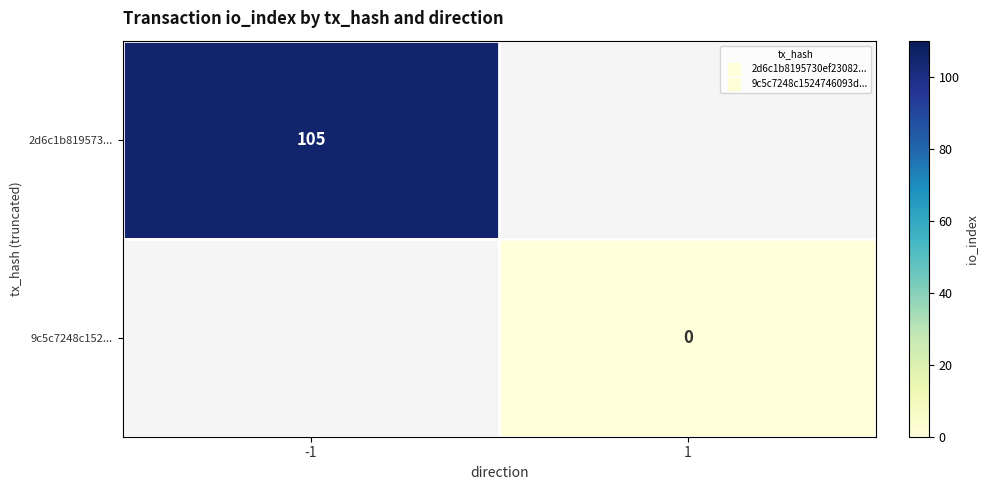

At 1, list the series in order from smallest to largest.

2d6c1b819573..., 9c5c7248c152...